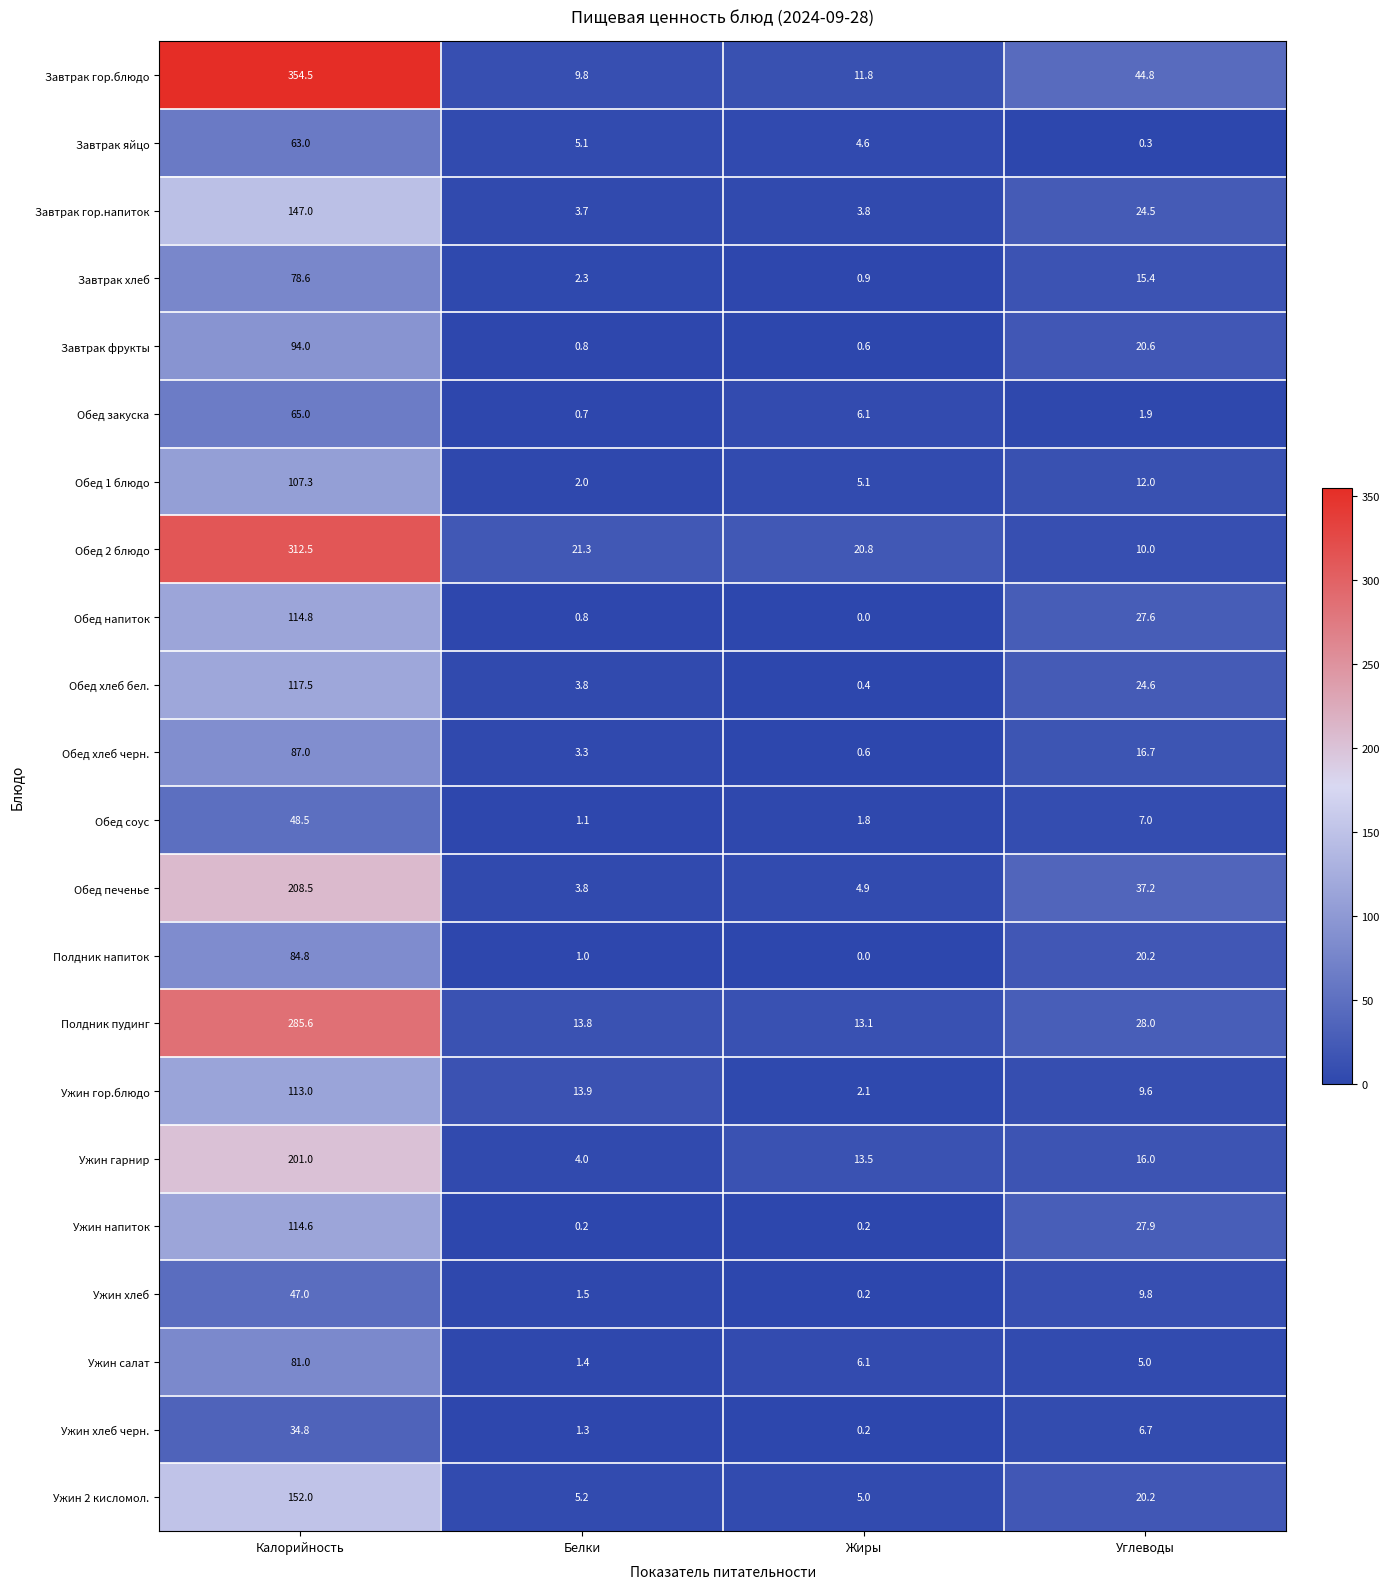

How many distinct data groups are displayed?

22